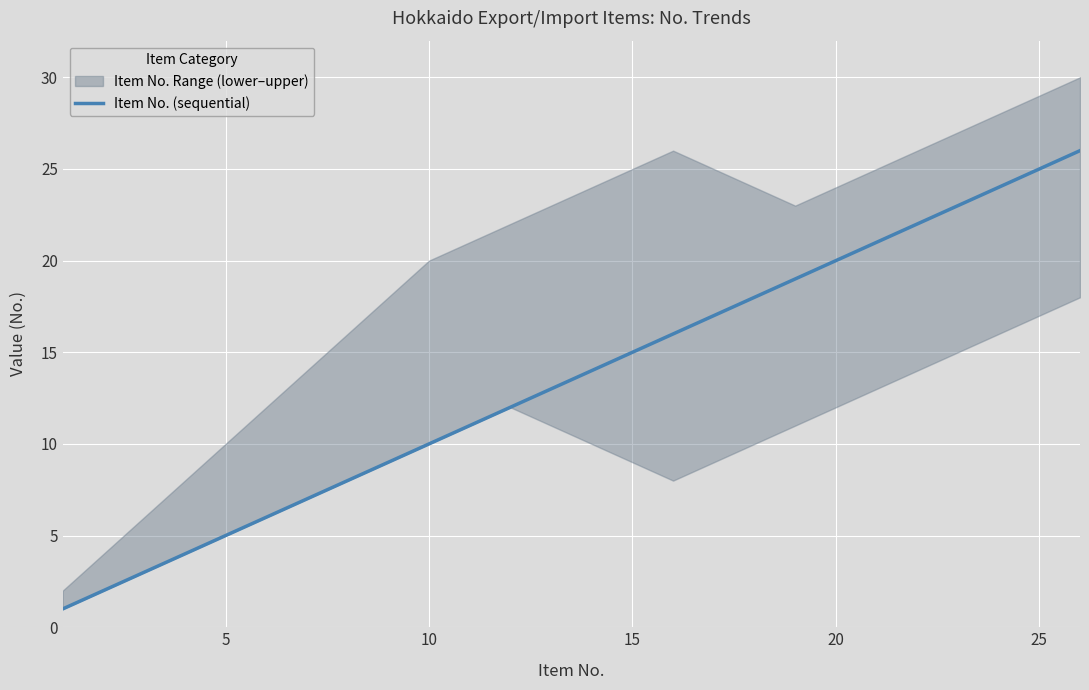

What is the highest value of the Item No. (sequential) series?

26